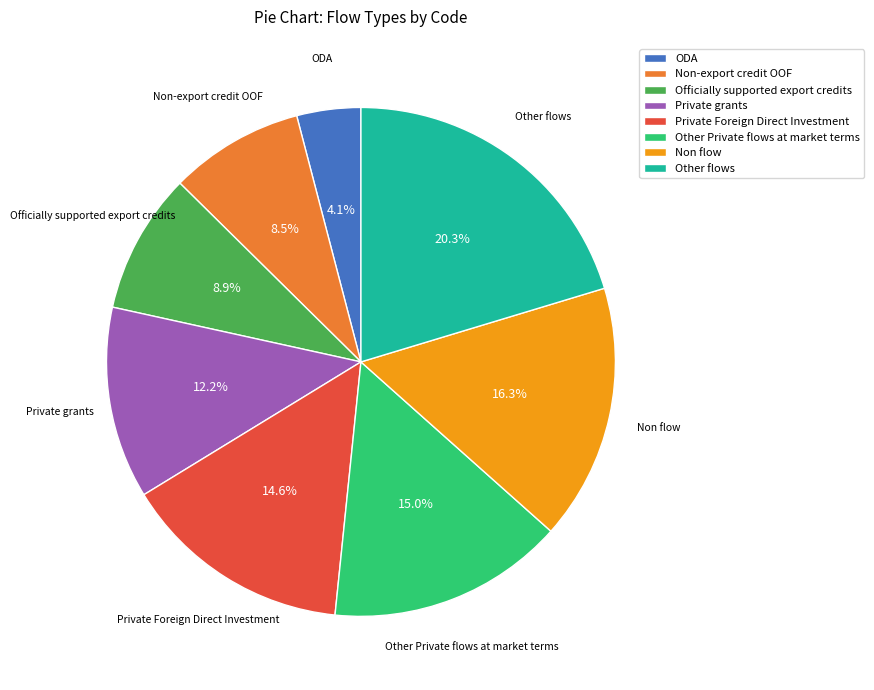

What is the ratio of the value at Private grants to the value at ODA?

3.0